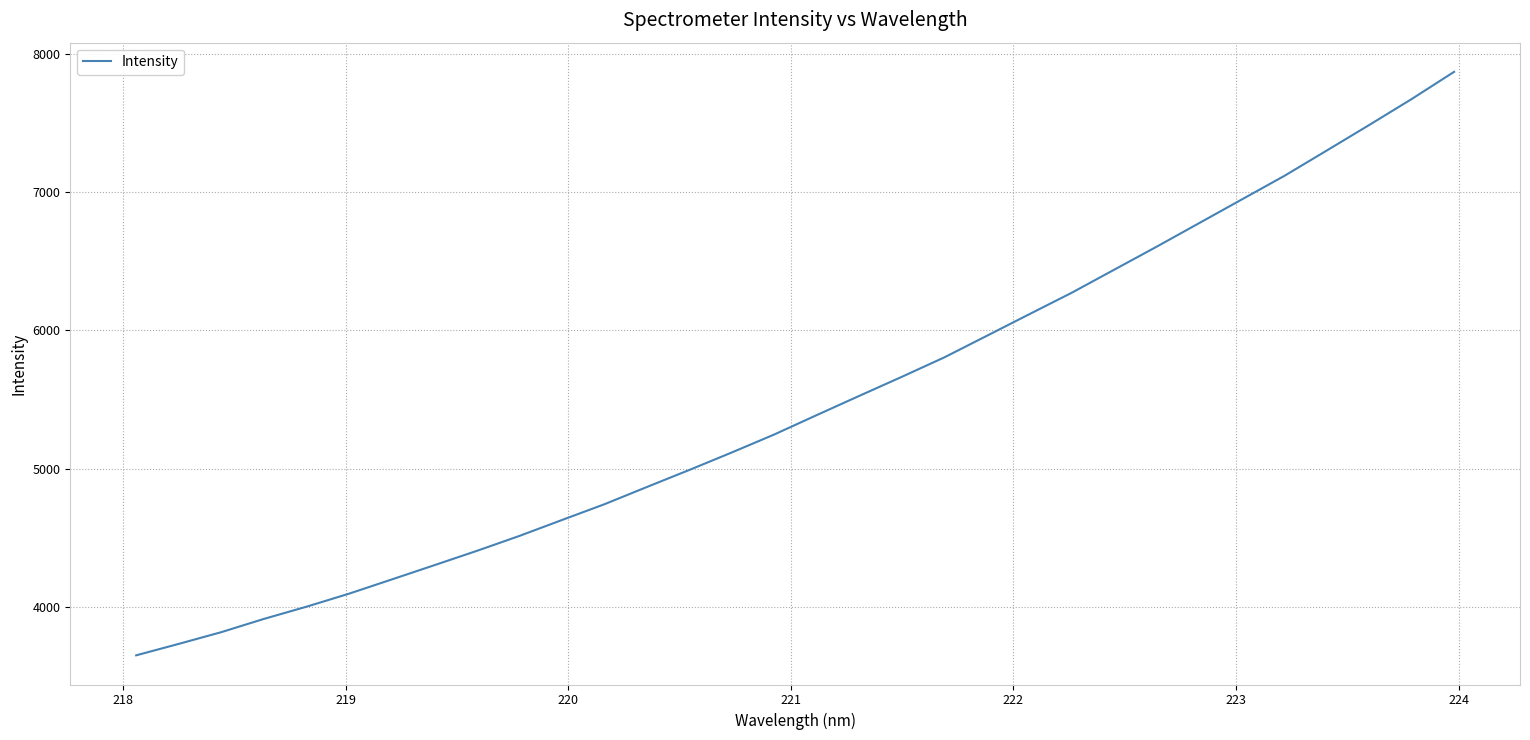

What is the difference between the maximum and minimum values?

4218.6